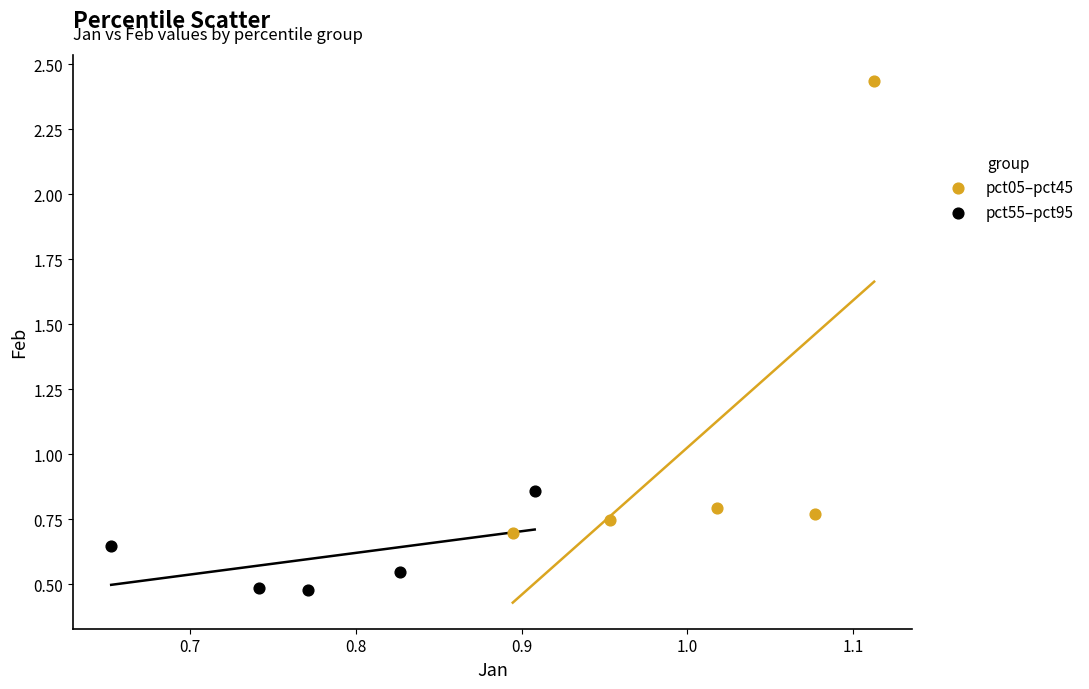

Which series reaches the minimum Y coordinate?

pct55–pct95